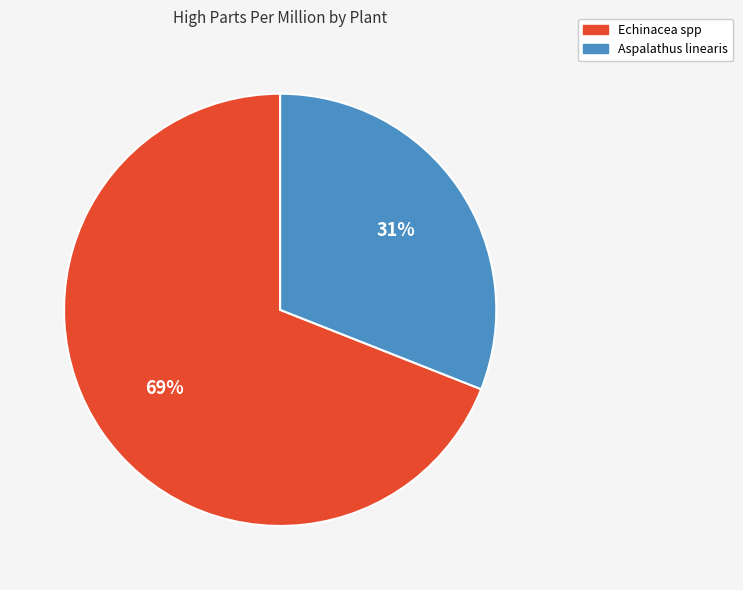

Is there a majority slice in this chart?

Yes